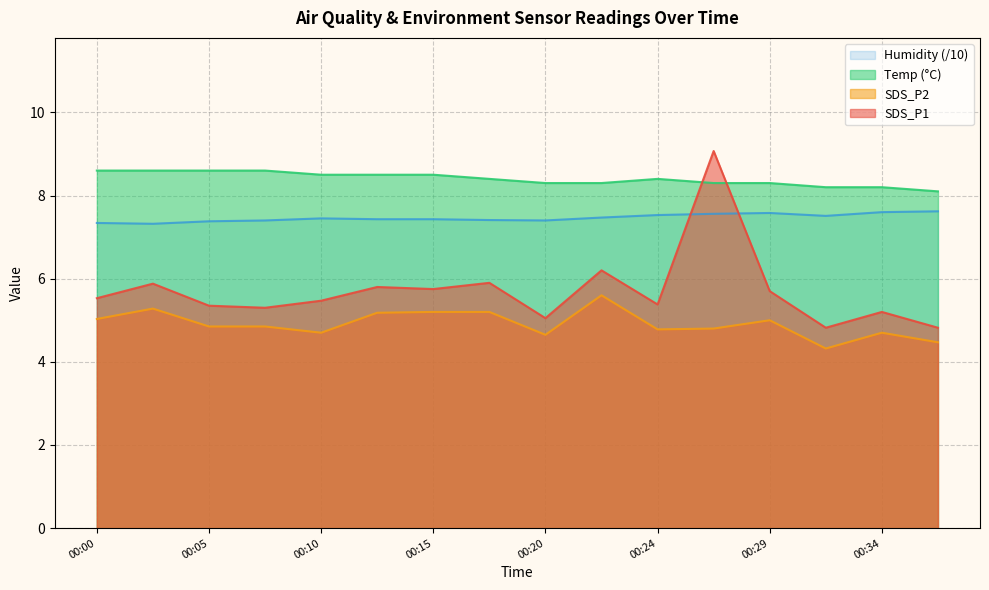

What is the total value across all series at 00:15?

26.9